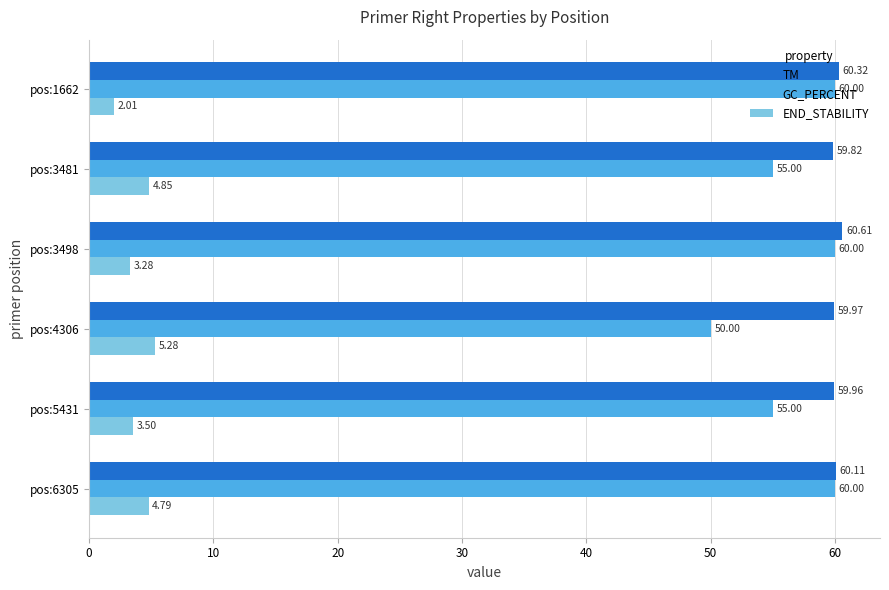

Which series has the largest total across all categories?

TM